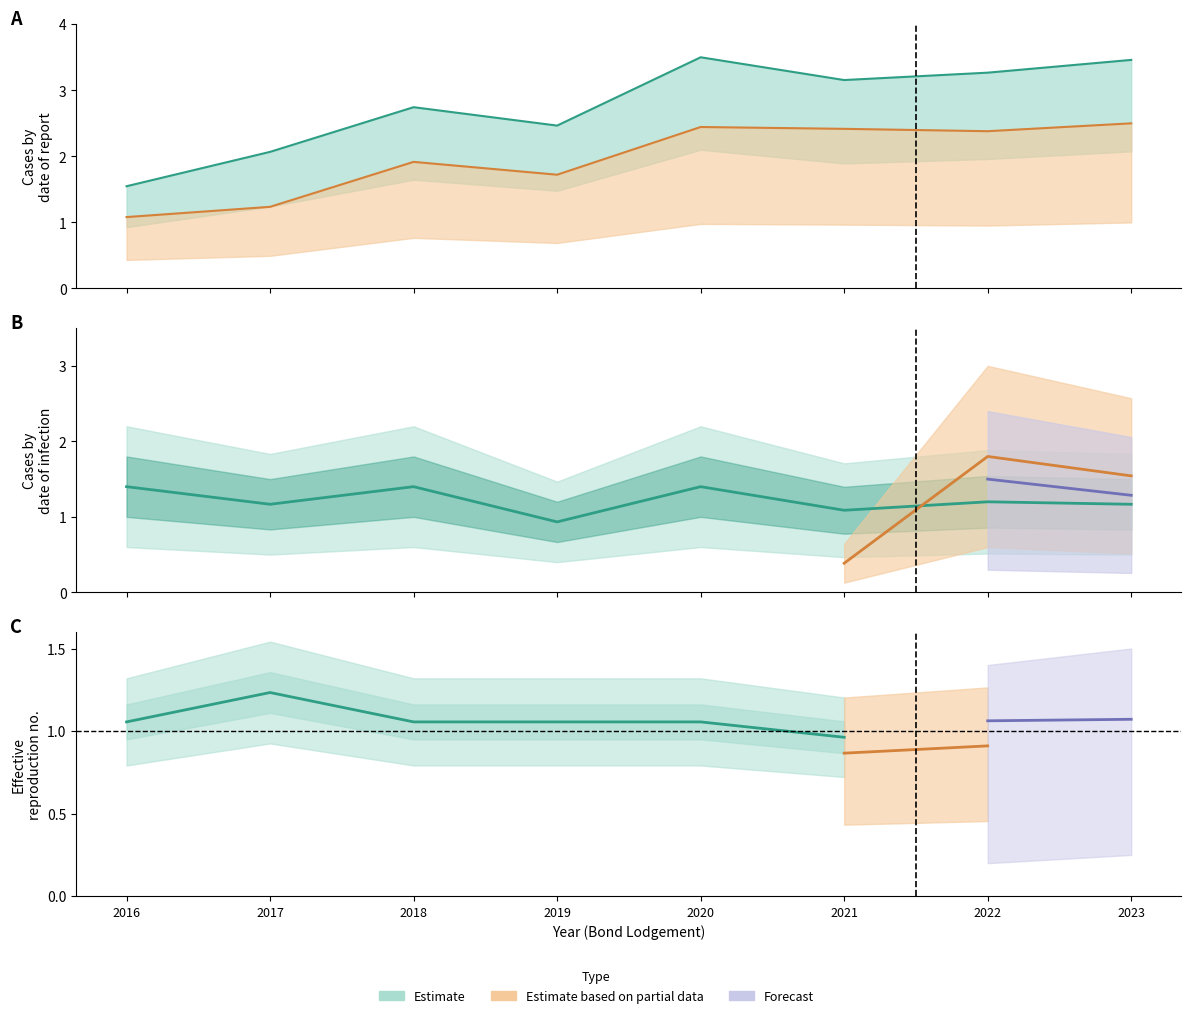

What is the total value across all series at 2022?

6.8